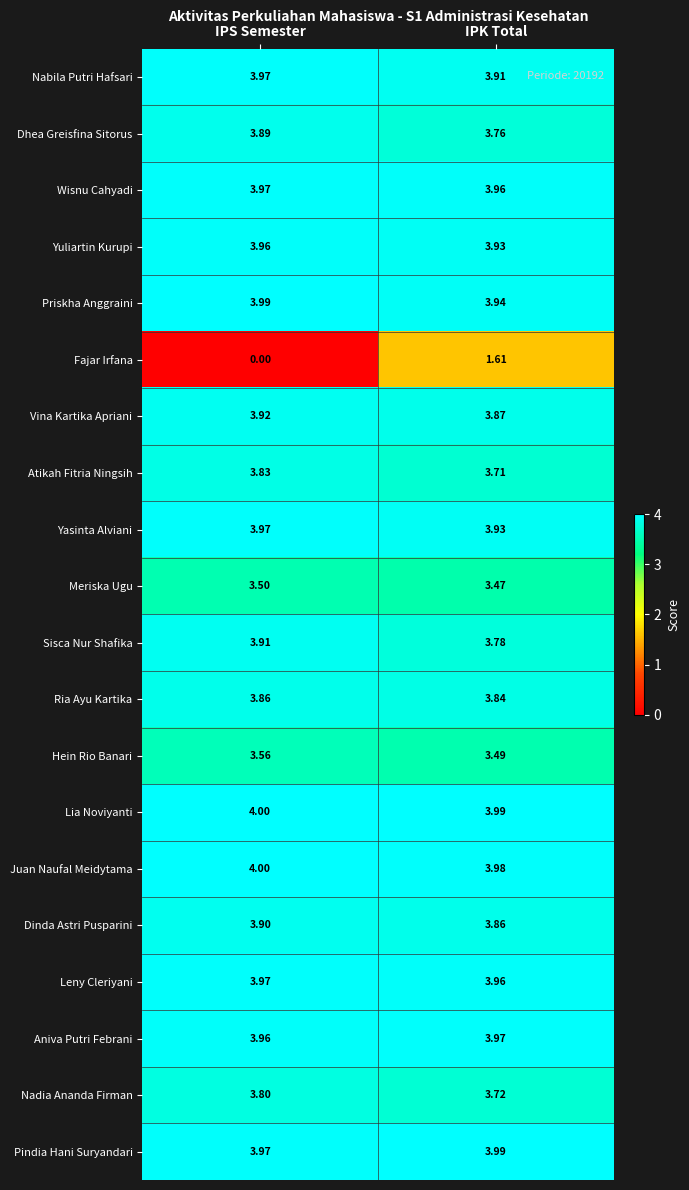

At which label is Vina Kartika Apriani closest to 3?

IPK Total